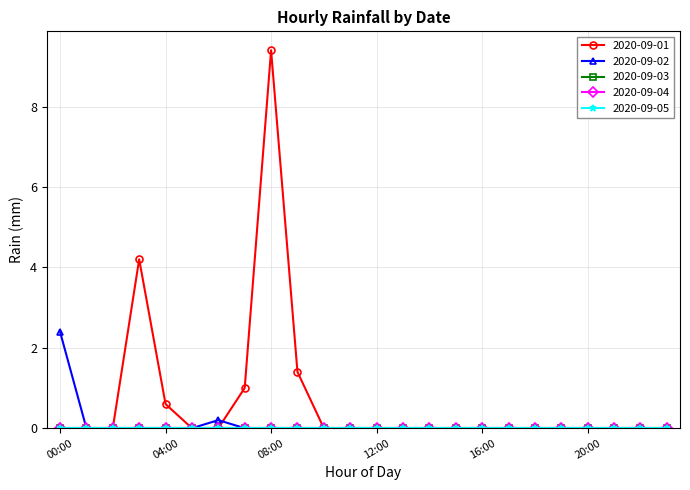

Is this an area chart (filled region under the line)?

No